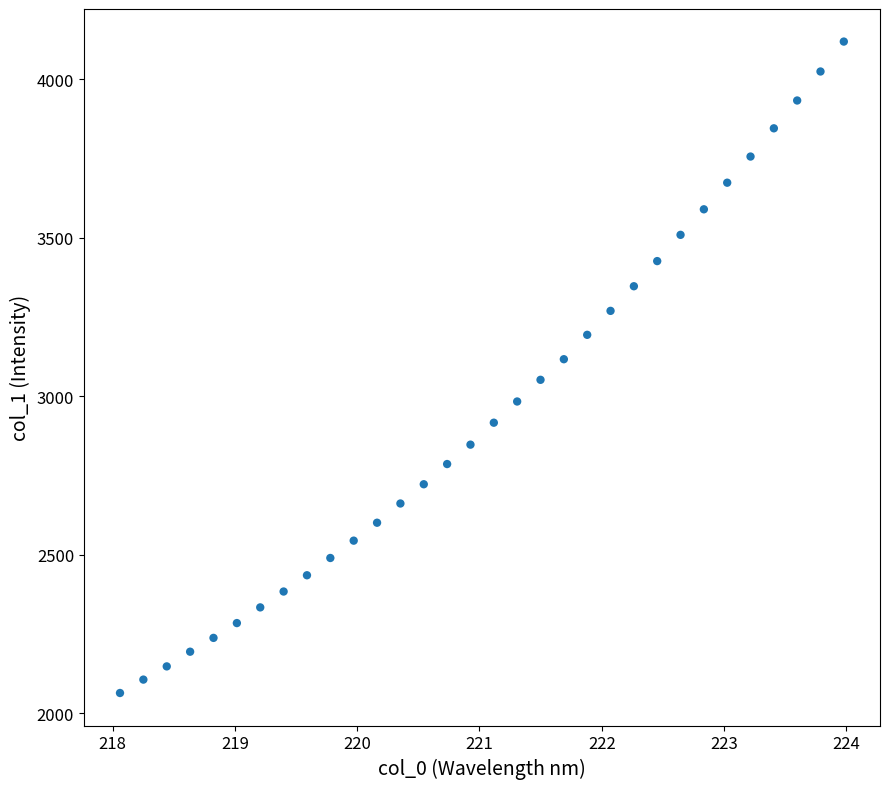

What is the range of X values (max minus min)?

5.9